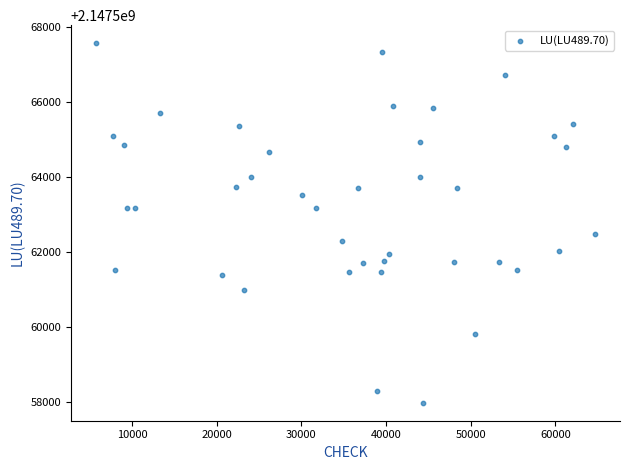

What is the range of X values (max minus min)?

59002